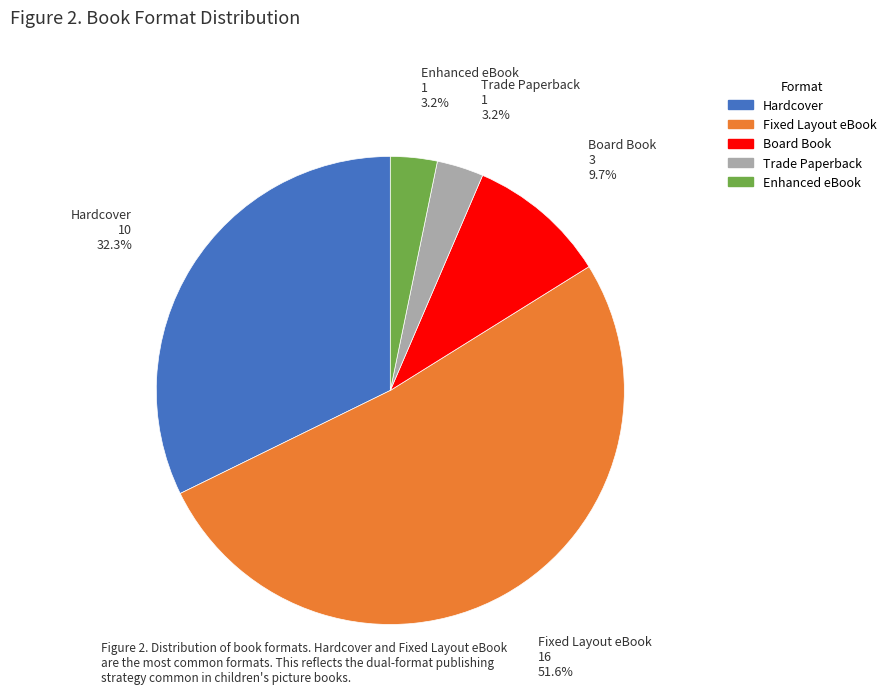

What percentage is the Trade Paperback slice, to the nearest percent?

3%